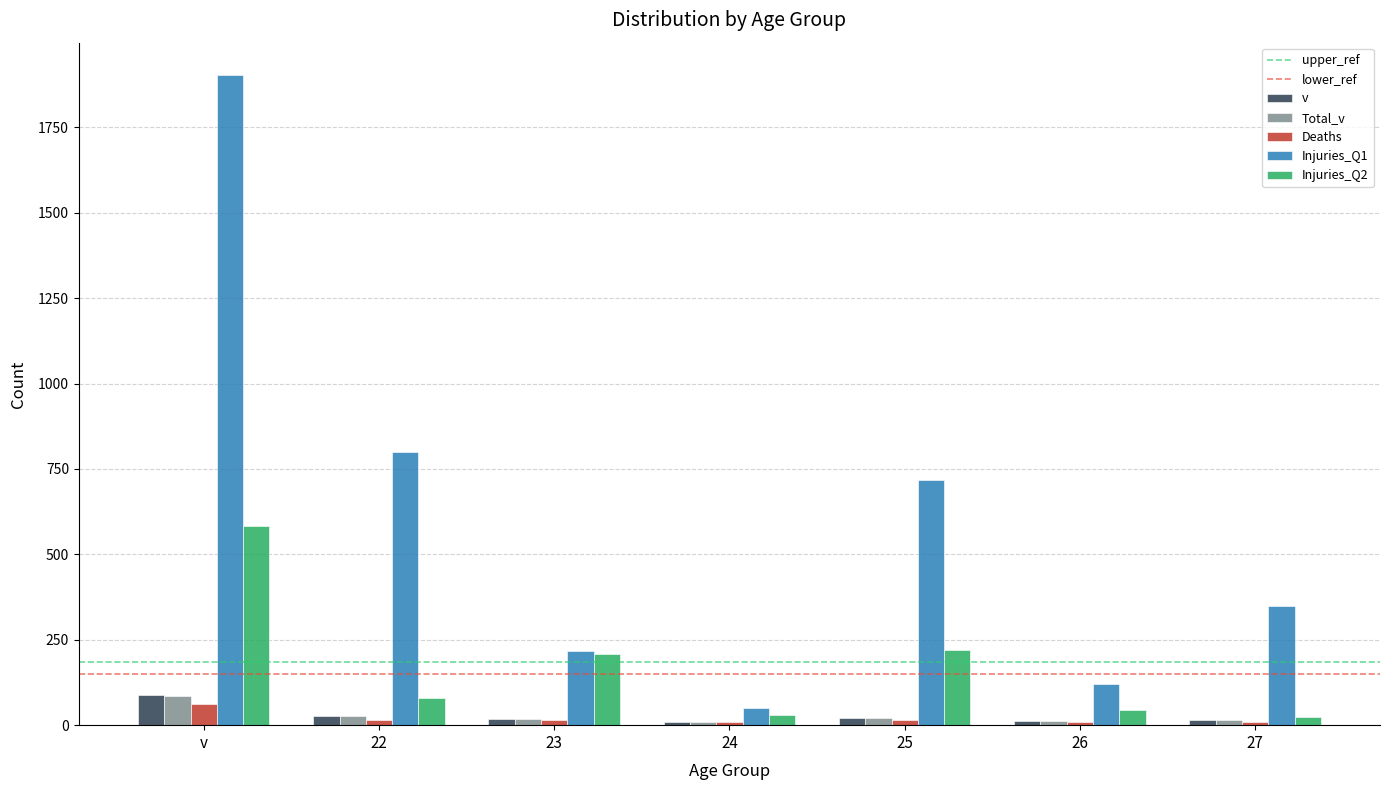

How many bars are there in total?

35